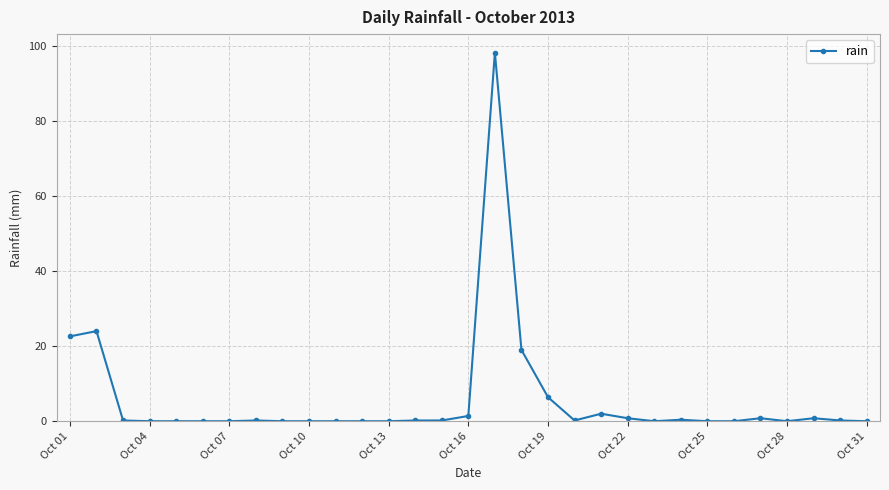

True or false: the data has more than 0 interior local peaks.

True